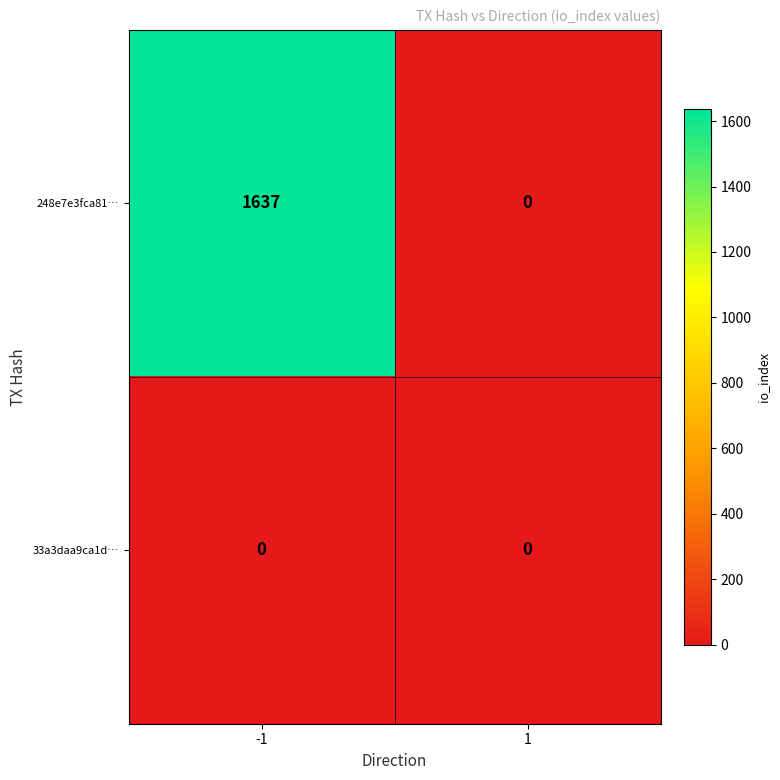

Reading right to left, transcribe all the data shown in this chart.

248e7e3fca81…: 0	1637
33a3daa9ca1d…: 0	0